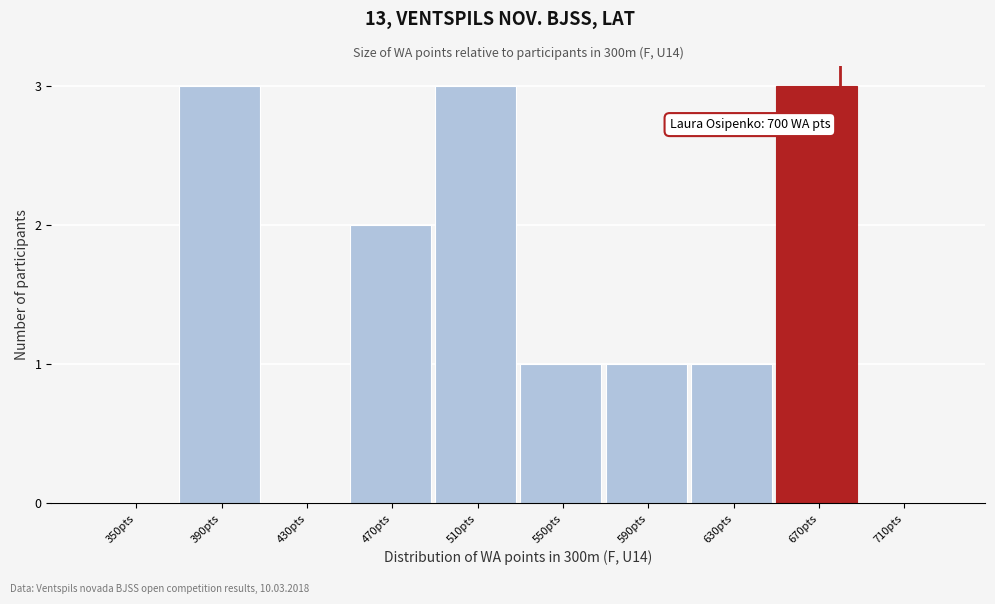

Reading left to right, list all the values displayed in this chart.

350pts=0	390pts=3	430pts=0	470pts=2	510pts=3	550pts=1	590pts=1	630pts=1	670pts=3	710pts=0